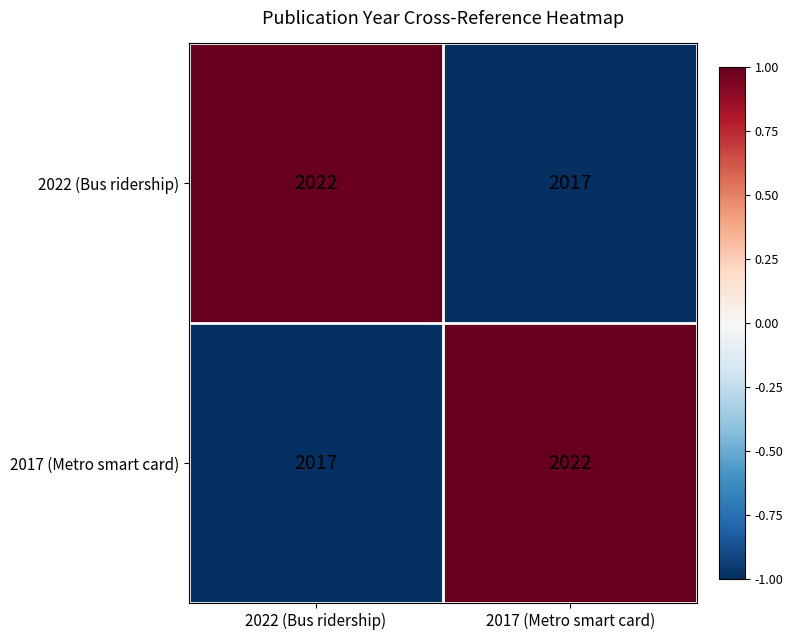

True or false: 2017 (Metro smart card) has a value of 806 at 2017 (Metro smart card).

False